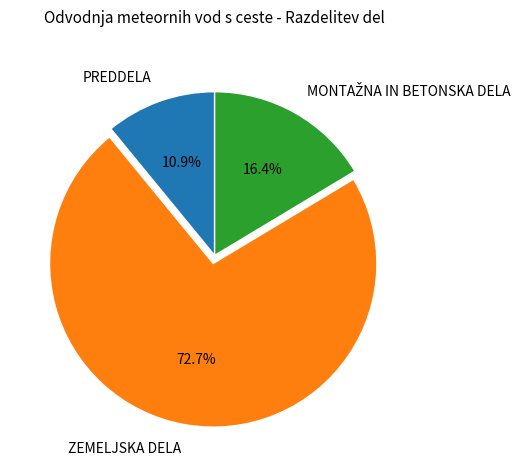

Which category has the smallest portion of the pie?

PREDDELA